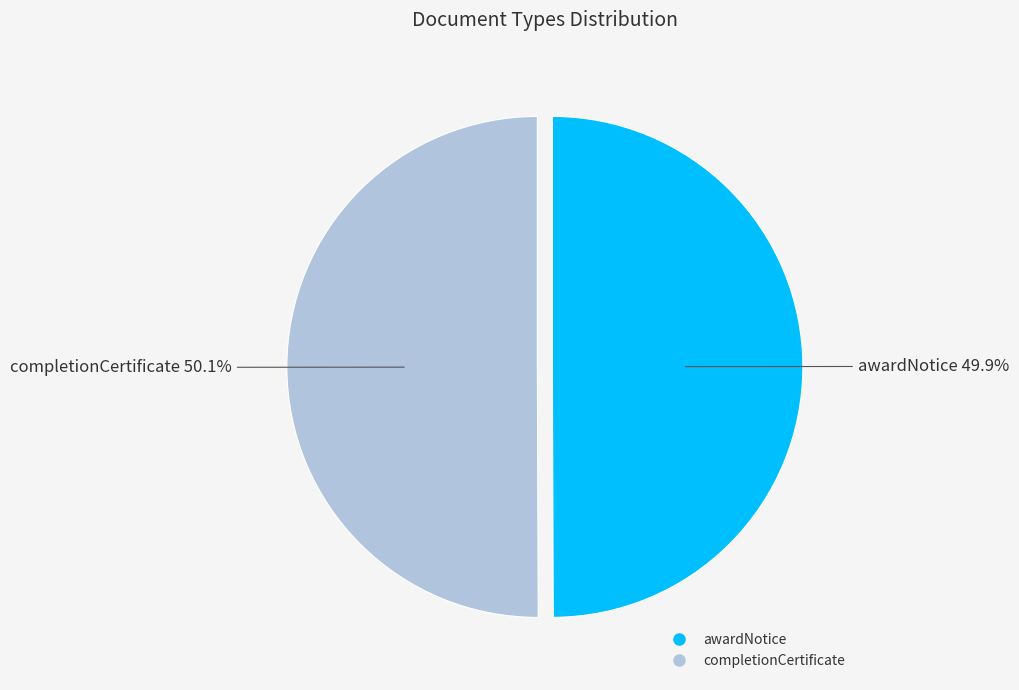

To the nearest percent, what is the average slice percentage?

50%